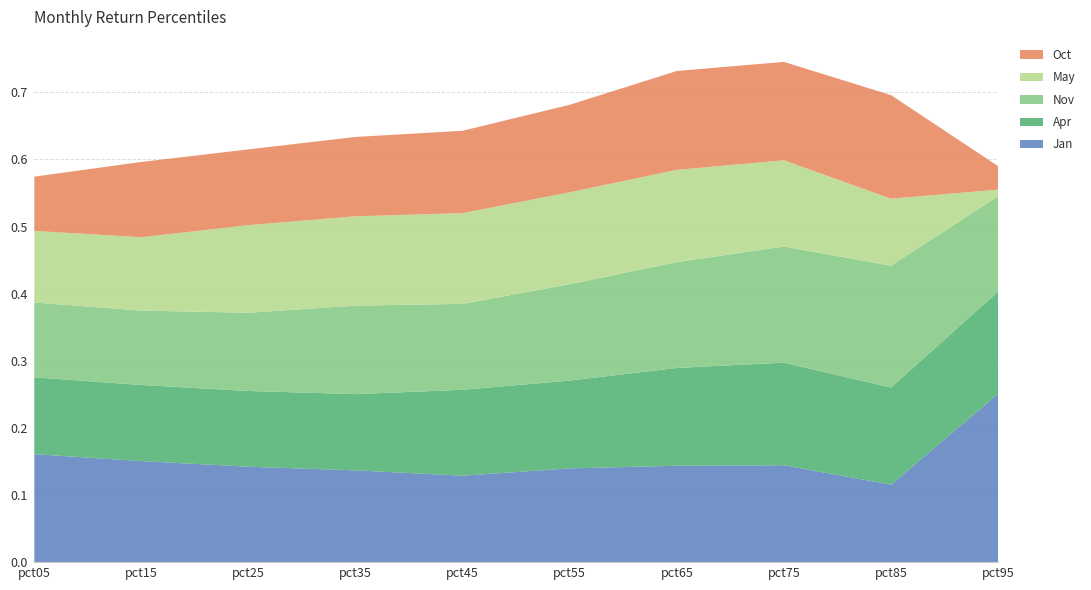

Which category has the highest value in the Jan series?

pct95